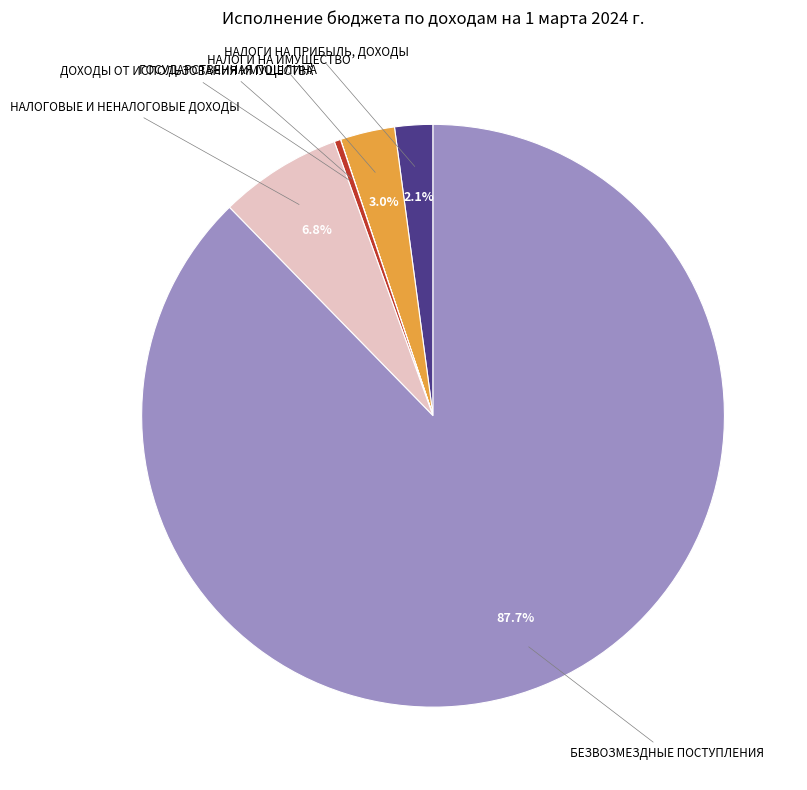

Is there any slice that represents more than half of the pie?

Yes